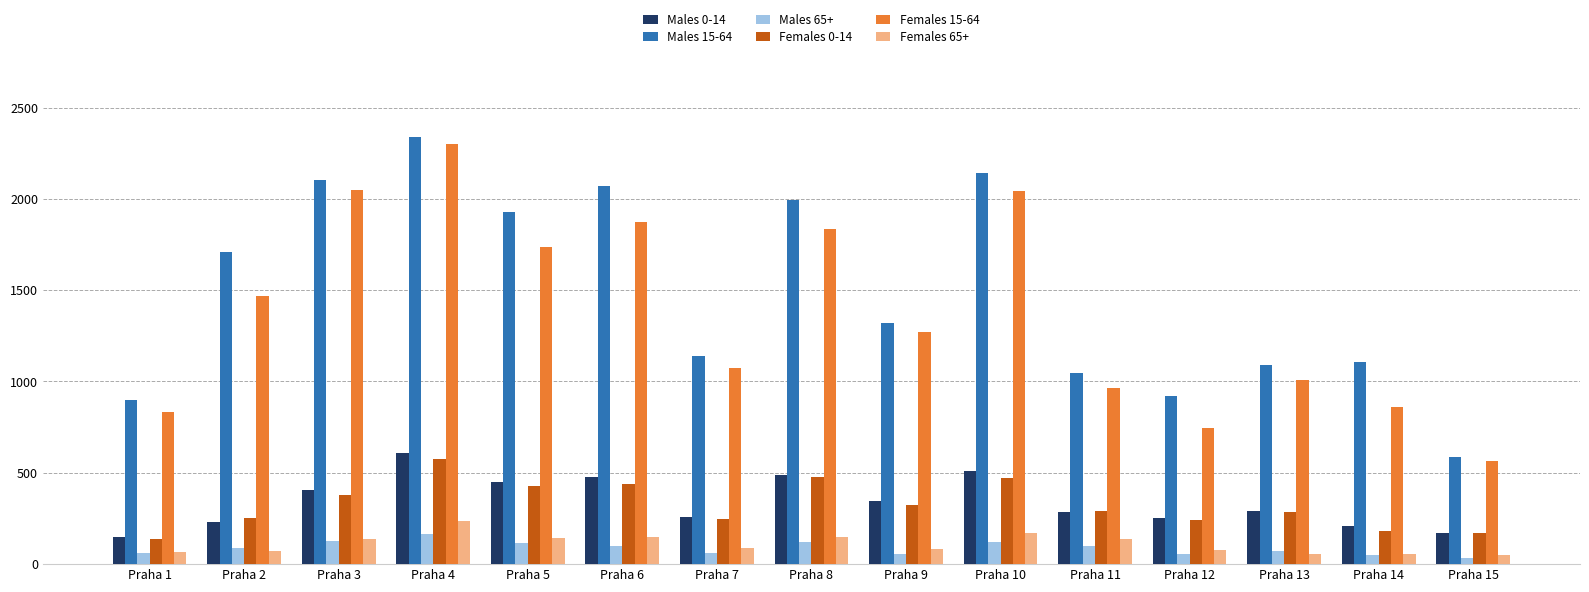

Is the value of Males 15-64 at Praha 5 greater than the value of Females 0-14 at Praha 10?

Yes